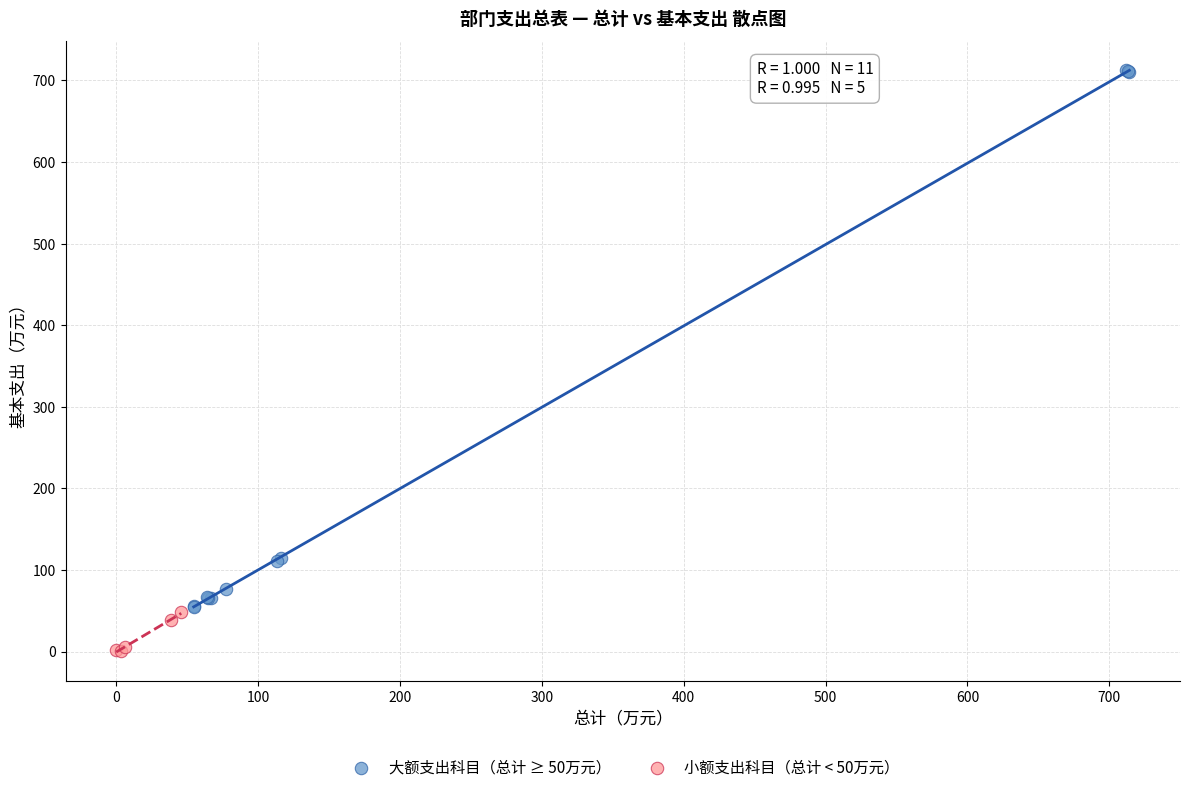

Which series has the widest spread of Y values?

大额支出科目（总计 ≥ 50万元）